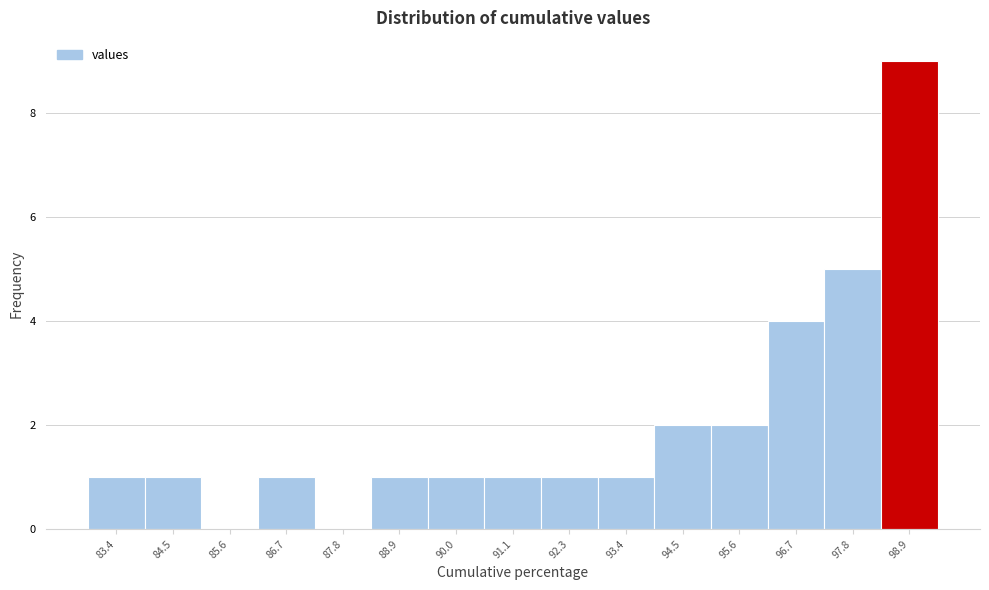

Reading left to right, transcribe all the data shown in this chart.

83.4=1	84.5=1	85.6=0	86.7=1	87.8=0	88.9=1	90.0=1	91.1=1	92.3=1	93.4=1	94.5=2	95.6=2	96.7=4	97.8=5	98.9=9